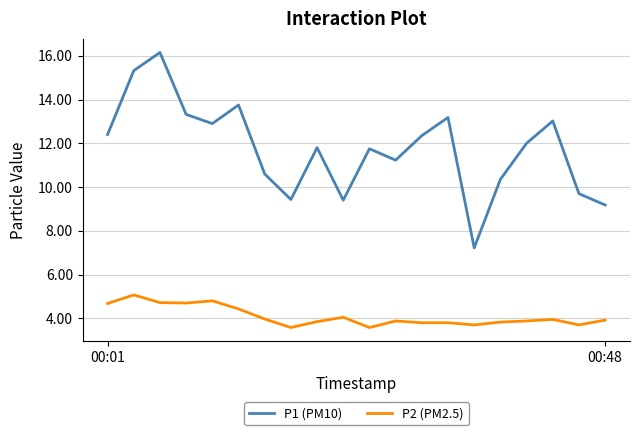

Which series has the widest spread of values?

P1 (PM10)